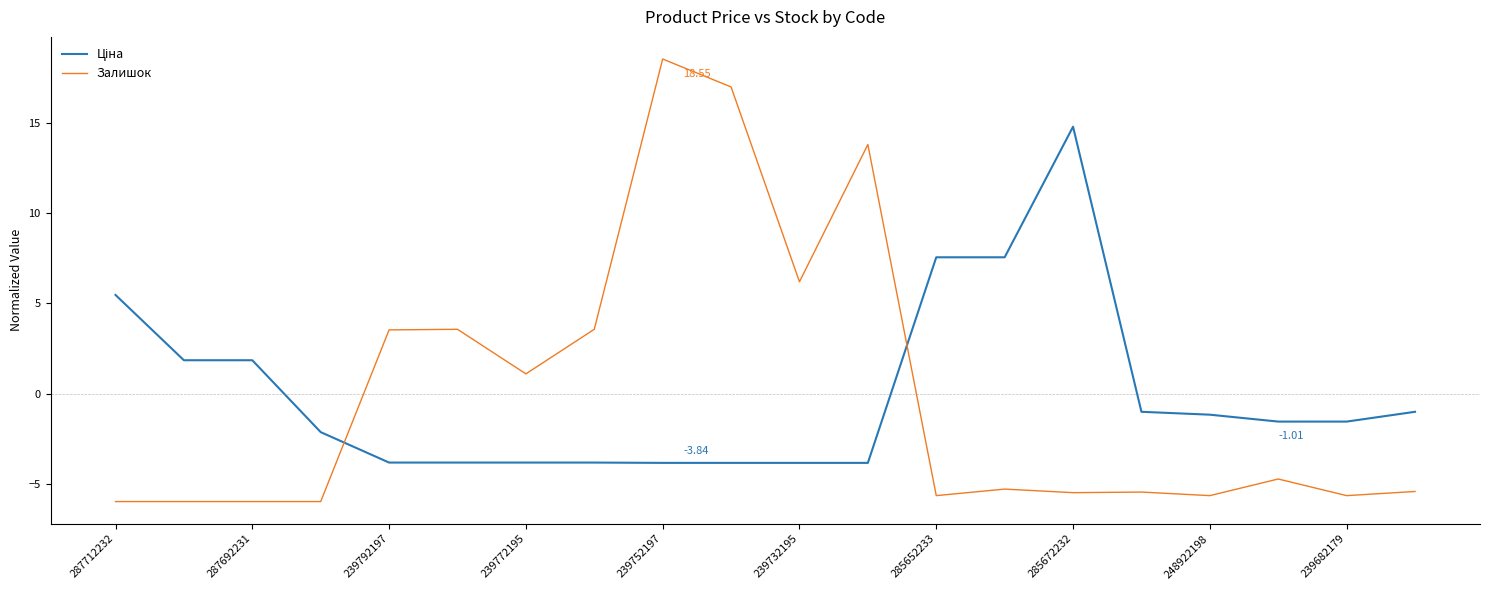

What is the difference between the maximum and minimum values in the Залишок series?

24.5